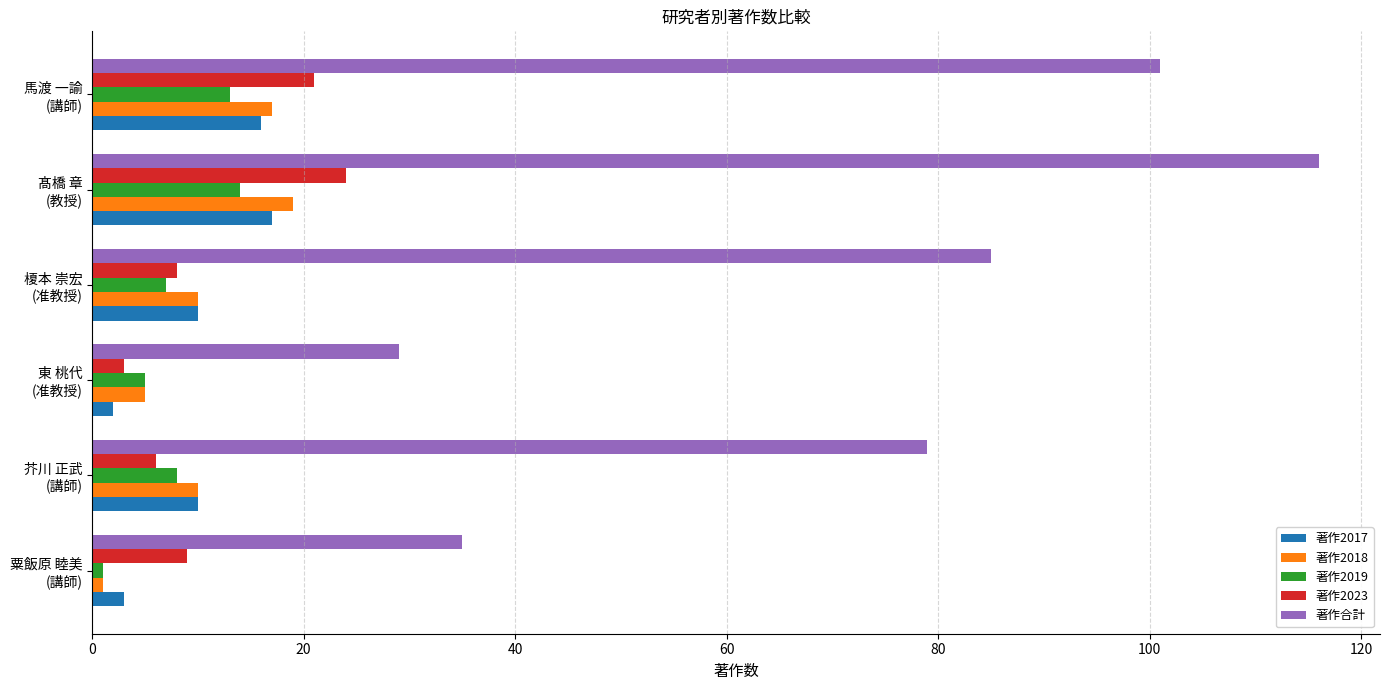

Which category has the highest value across all series?

髙橋 章
(教授)